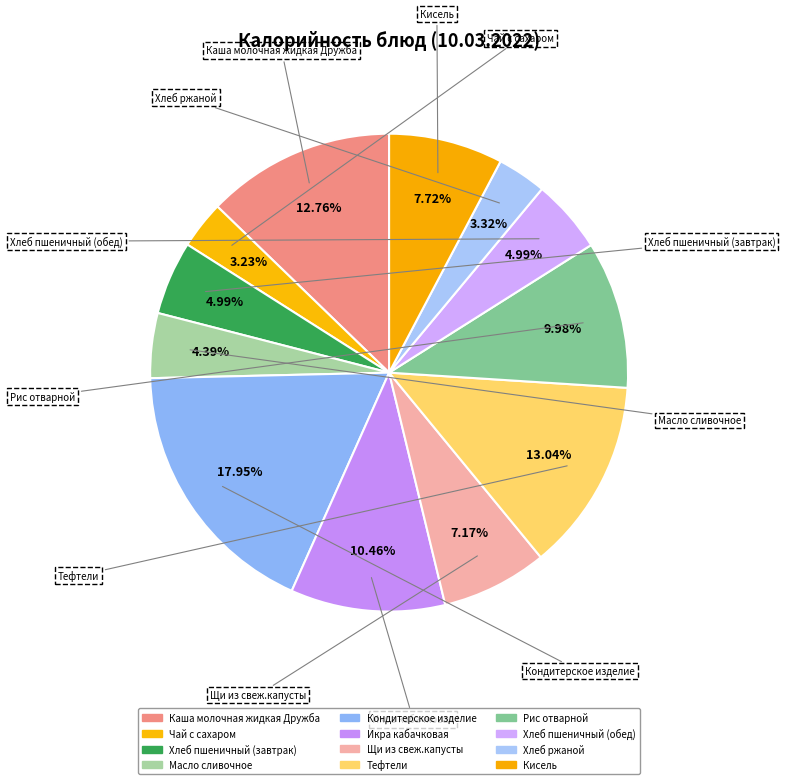

How many segments does this pie chart have?

12